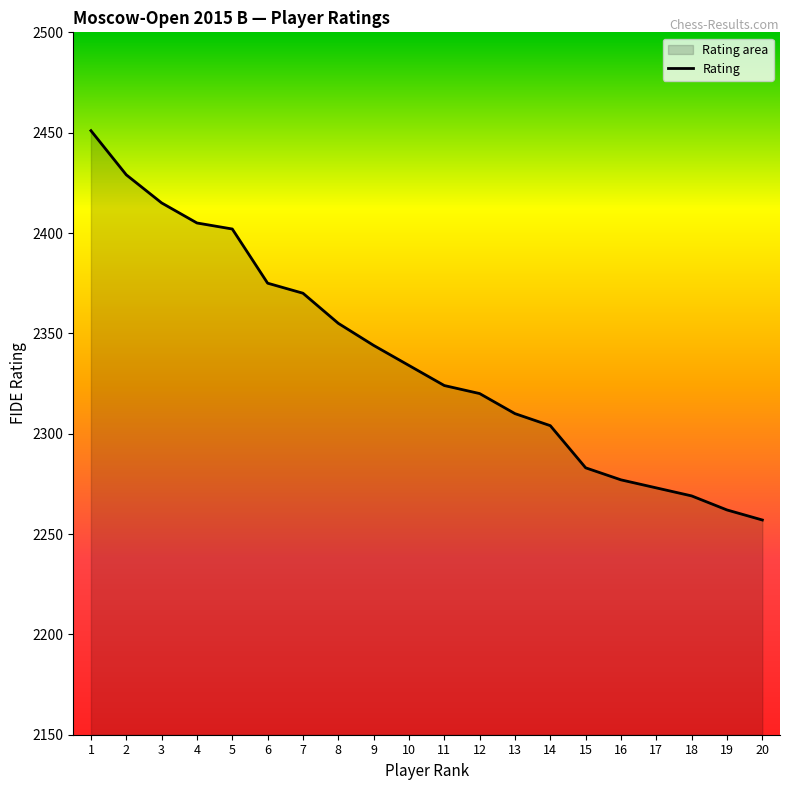

How many data points are above 2334?

9